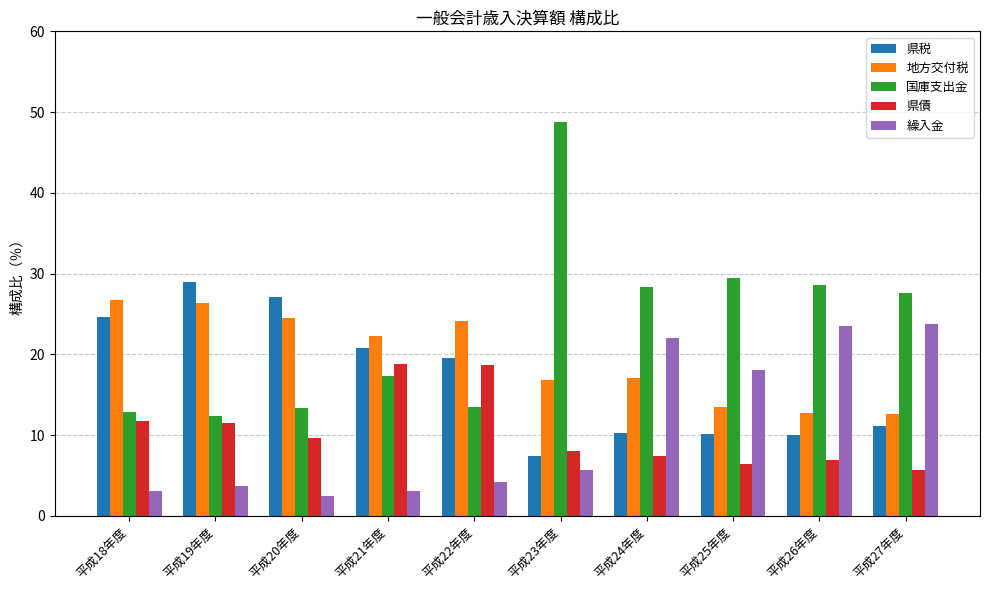

The value of 国庫支出金 at 平成26年度 is 28.6. True or false?

True